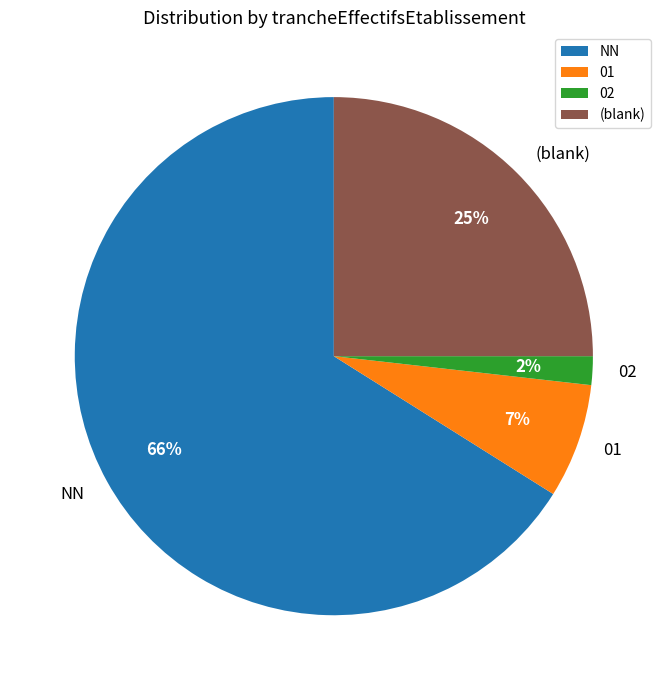

To the nearest percent, what is the average slice percentage?

25%